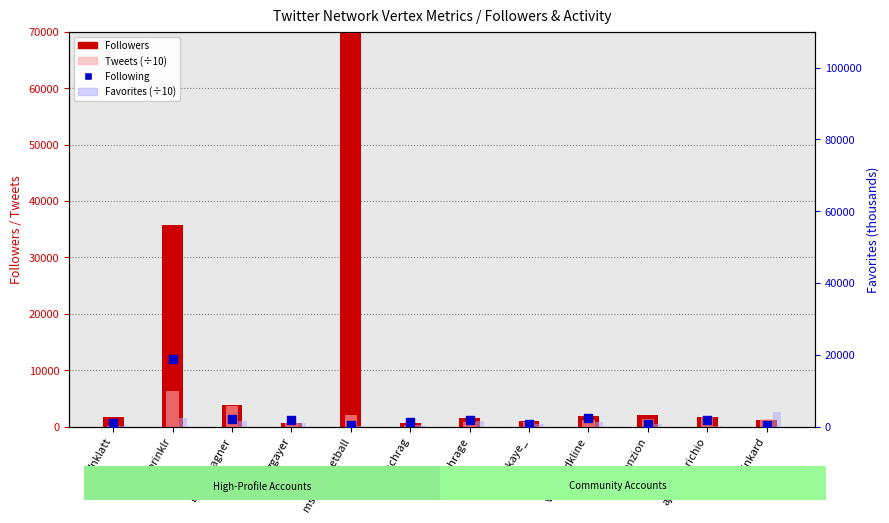

At which category is the sum across all series the highest?

msu_basketball